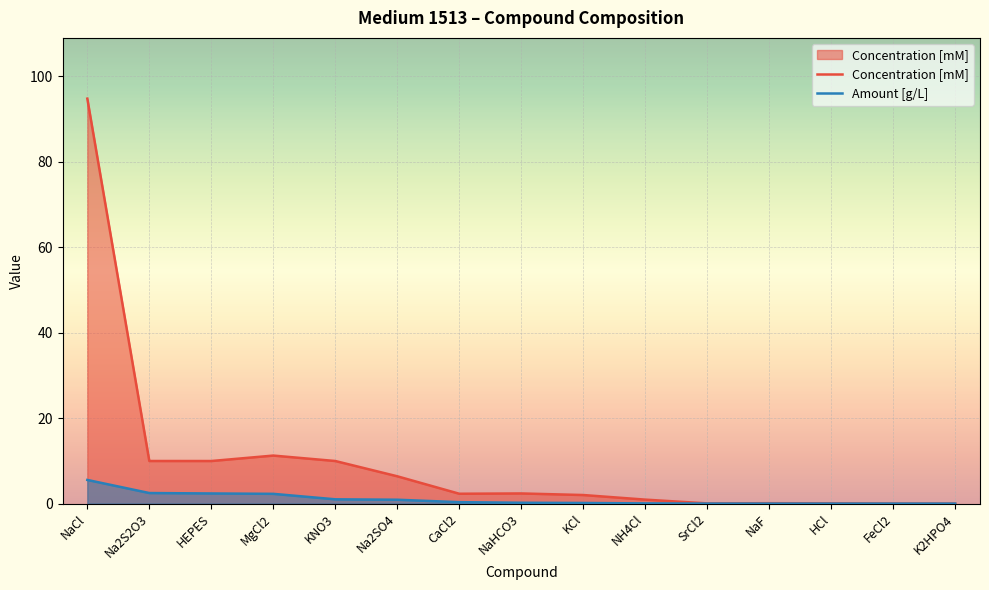

Which label corresponds to the smallest value in the chart?

K2HPO4